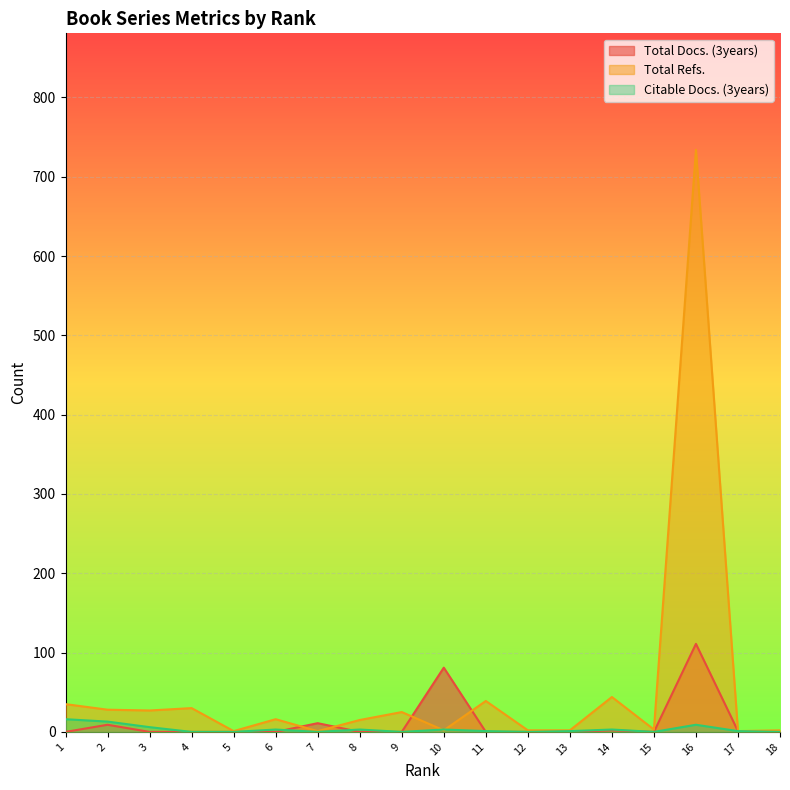

What is the difference between the maximum and second lowest values in the Total Docs. (3years) series?

111